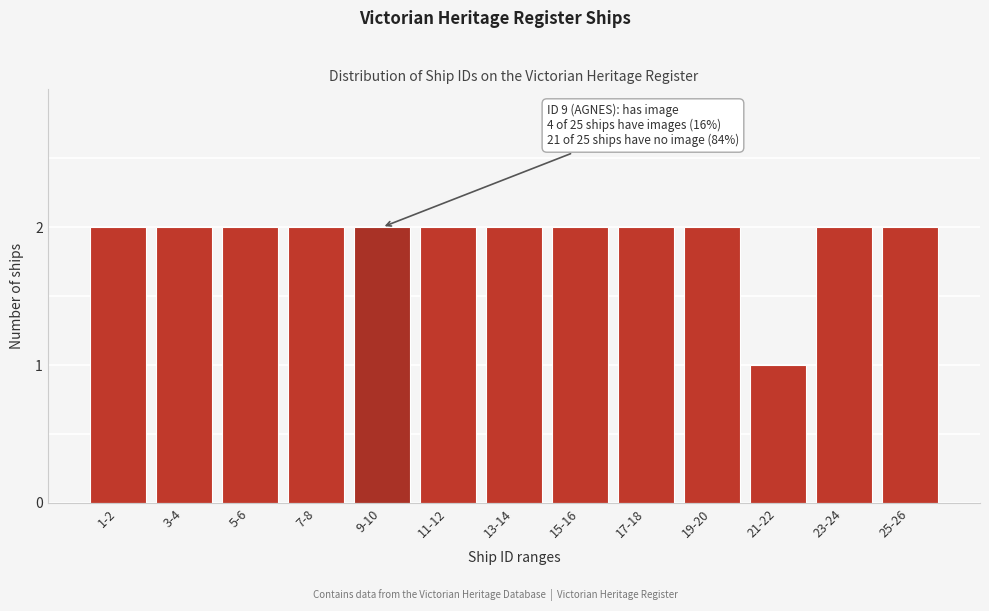

Reading left to right, transcribe all the data shown in this chart.

1-2=2	3-4=2	5-6=2	7-8=2	9-10=2	11-12=2	13-14=2	15-16=2	17-18=2	19-20=2	21-22=1	23-24=2	25-26=2